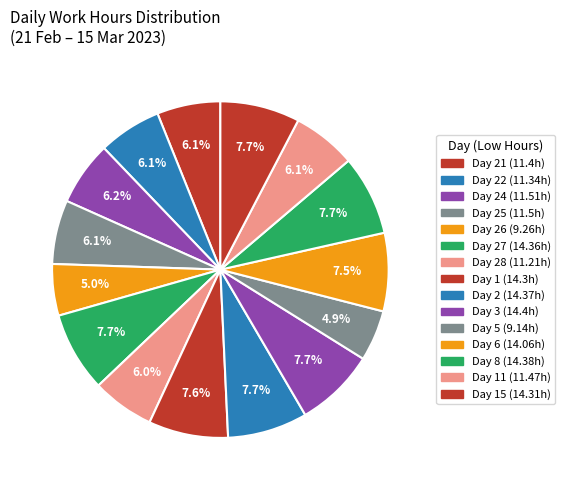

Rank the categories by value from lowest to highest.

5, 26, 28, 22, 21, 11, 25, 24, 6, 1, 15, 27, 2, 8, 3